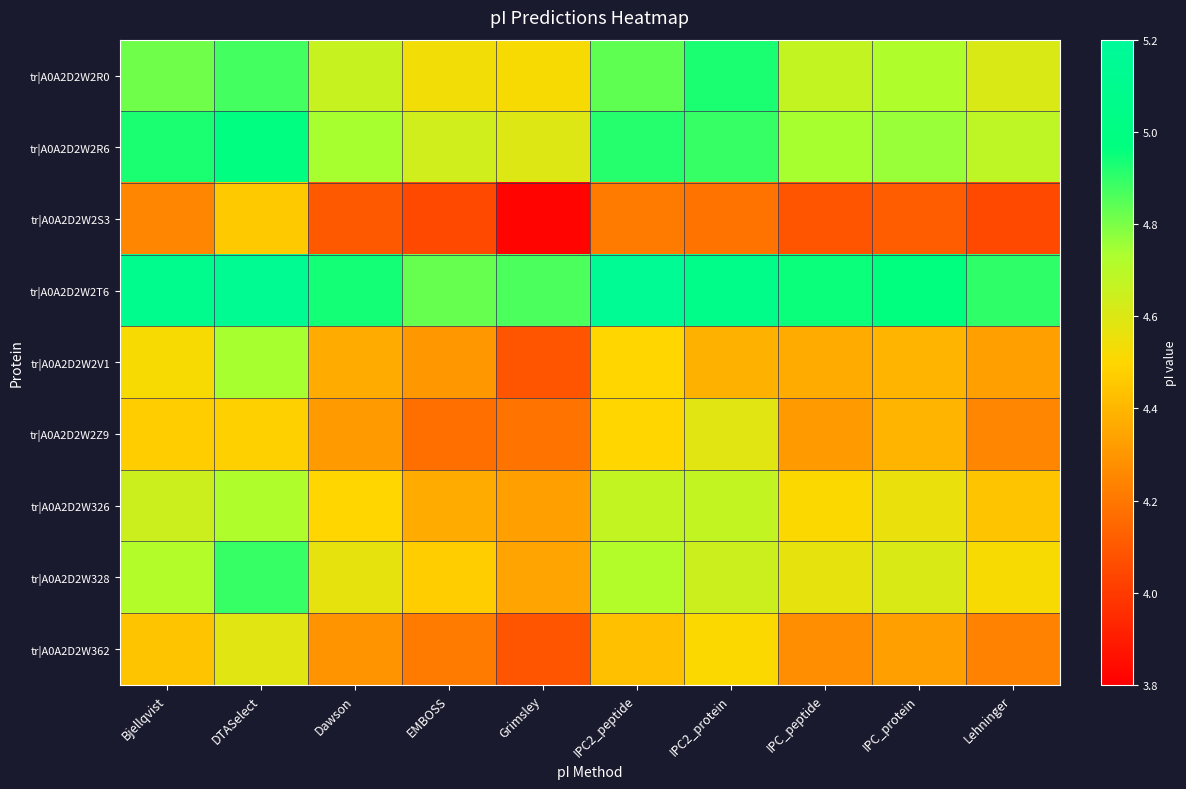

What is the spread (max minus min) of values at DTASelect?

0.7